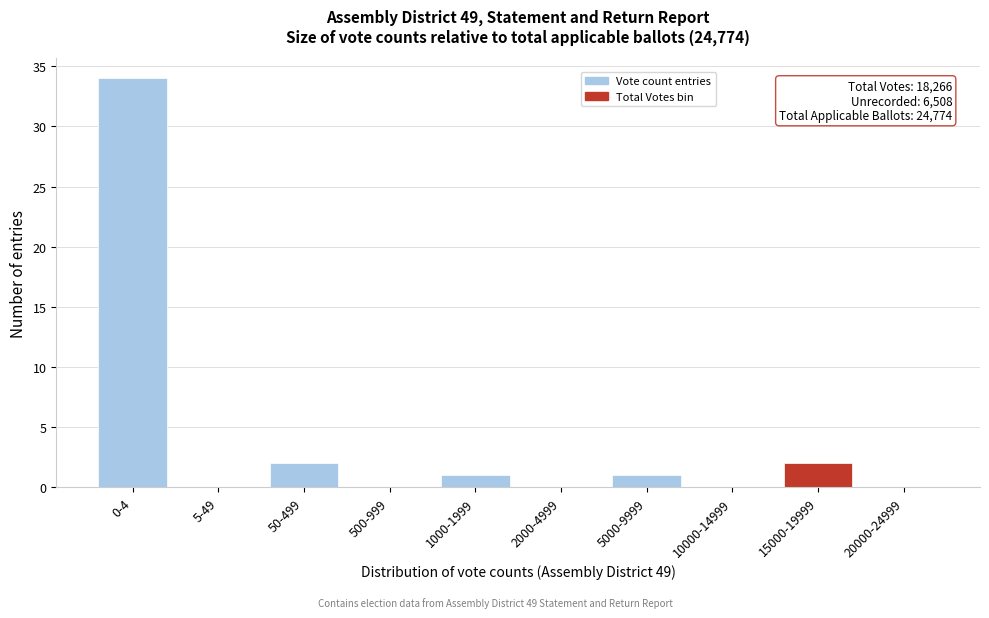

Reading left to right, extract all data points from this chart.

0-4=34	5-49=0	50-499=2	500-999=0	1000-1999=1	2000-4999=0	5000-9999=1	10000-14999=0	15000-19999=2	20000-24999=0